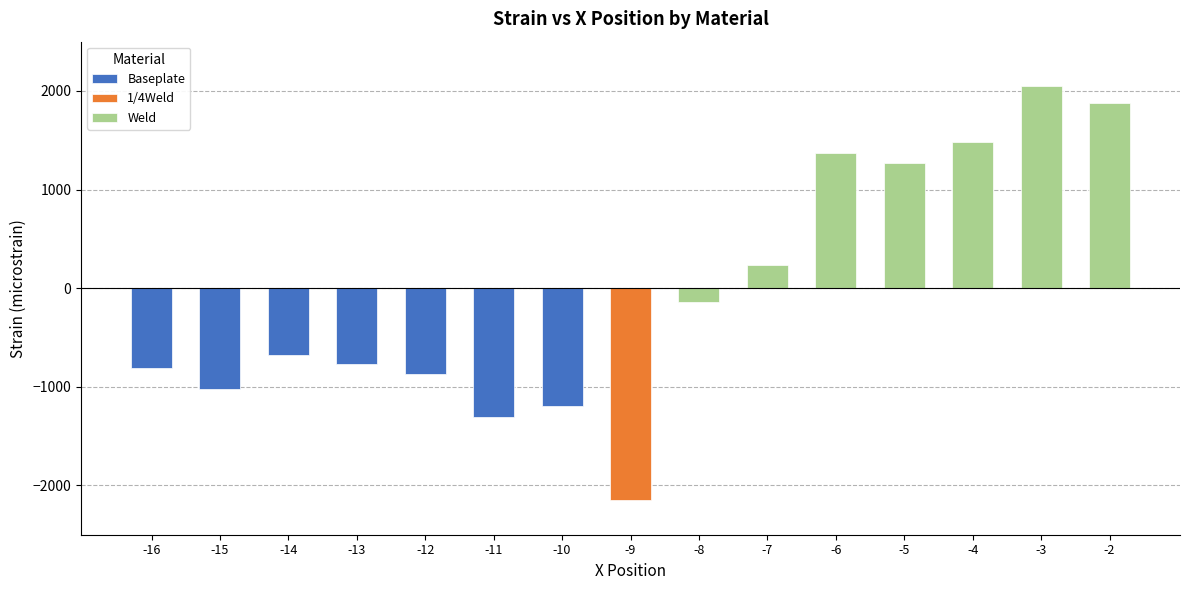

List the labels in order of Material_code value, largest first.

-8, -7, -6, -5, -4, -3, -2, -9, -16, -15, -14, -13, -12, -11, -10